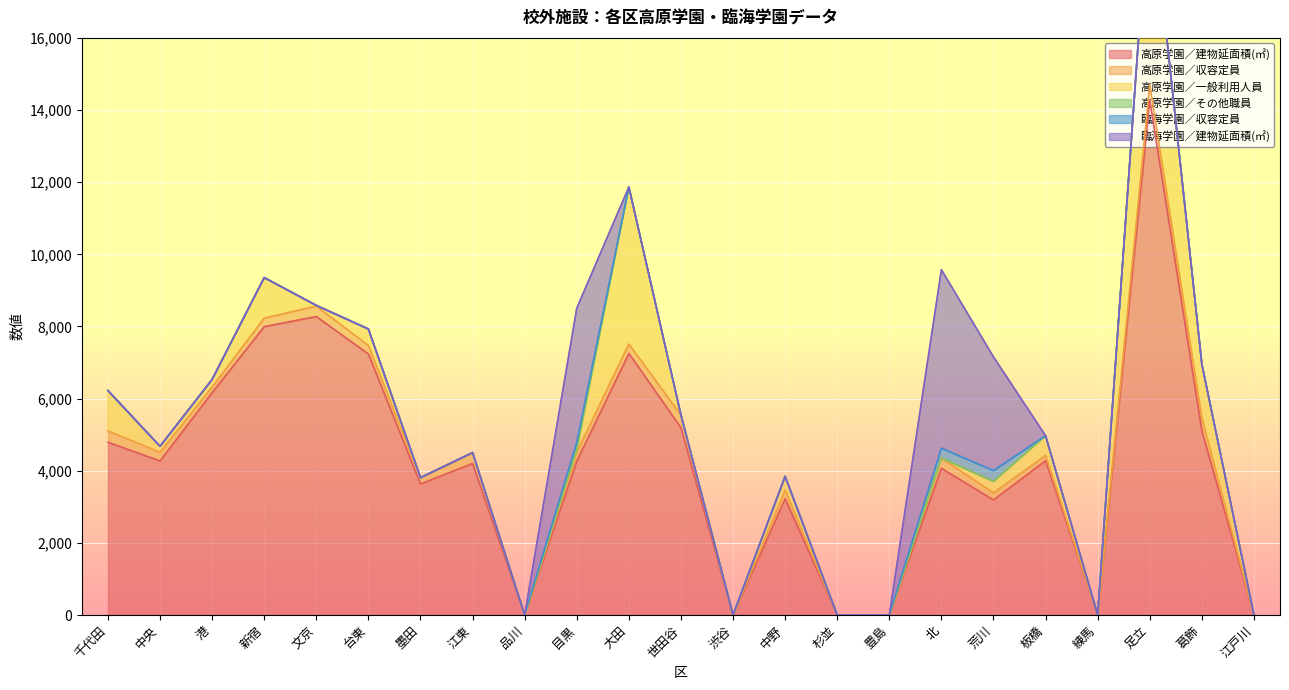

How many categories are shown in the chart?

23